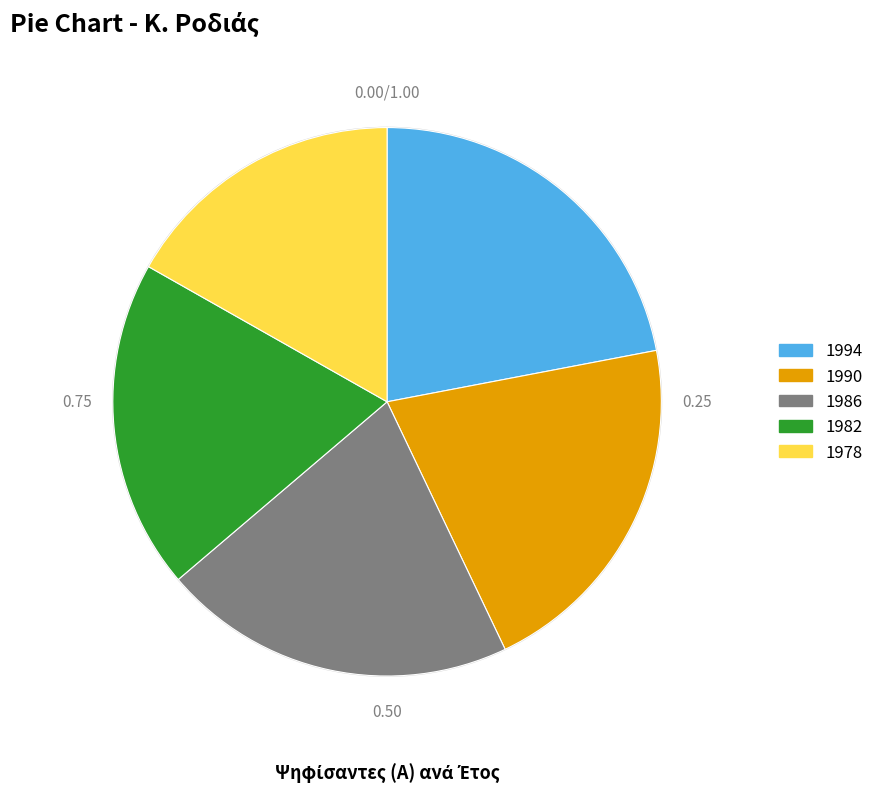

Does any single category account for the majority?

No